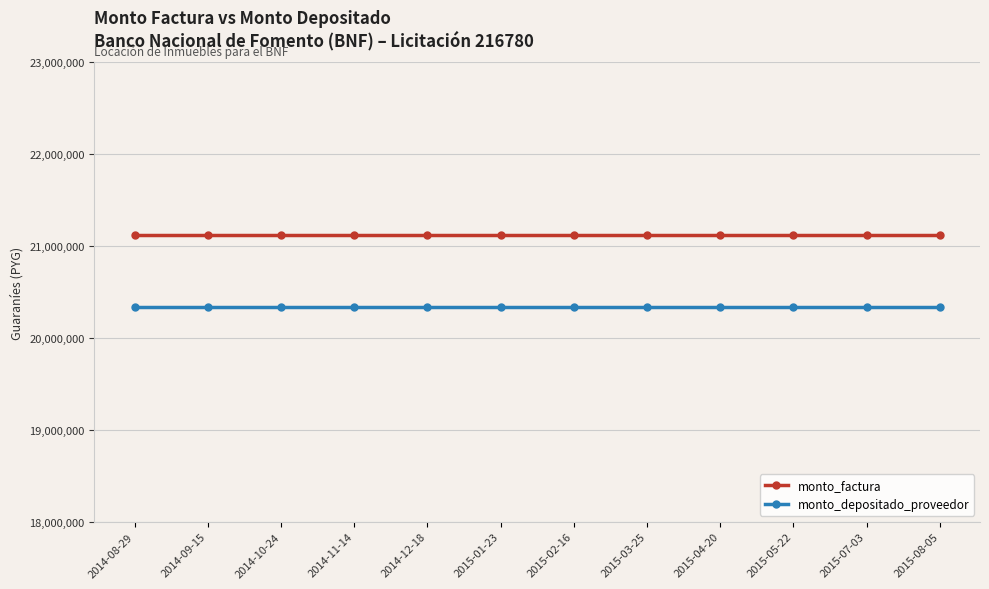

What is the sum of all monto_depositado_proveedor values?

244045824